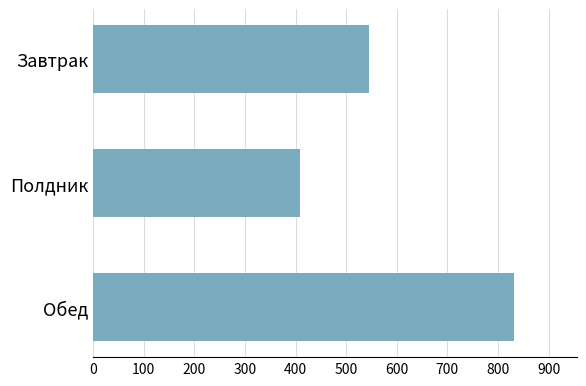

Reading top to bottom, extract all data points from this chart.

545.6	408.0	830.8